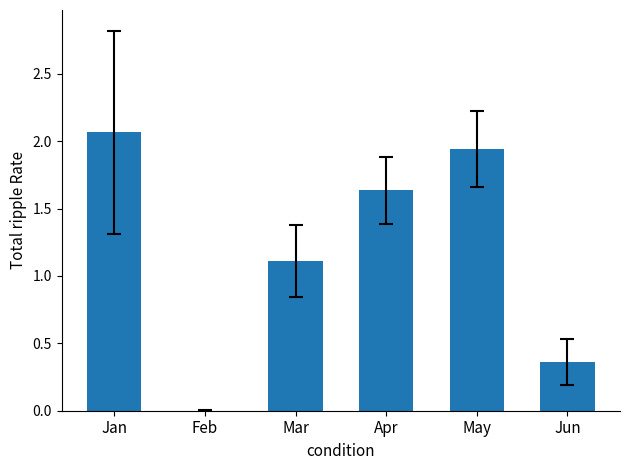

Rank the categories by value from highest to lowest.

Jan, May, Apr, Mar, Jun, Feb